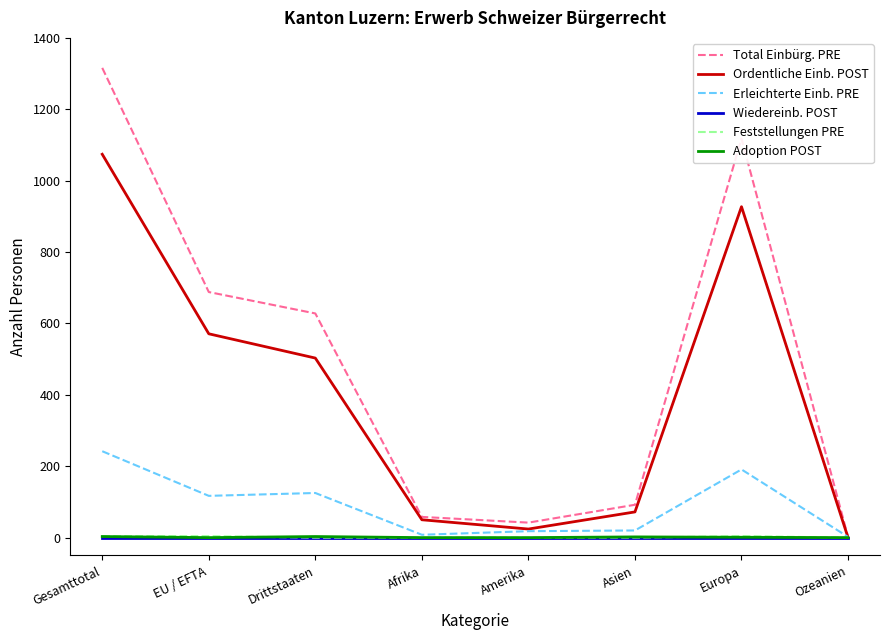

How many lines are shown in the chart?

6